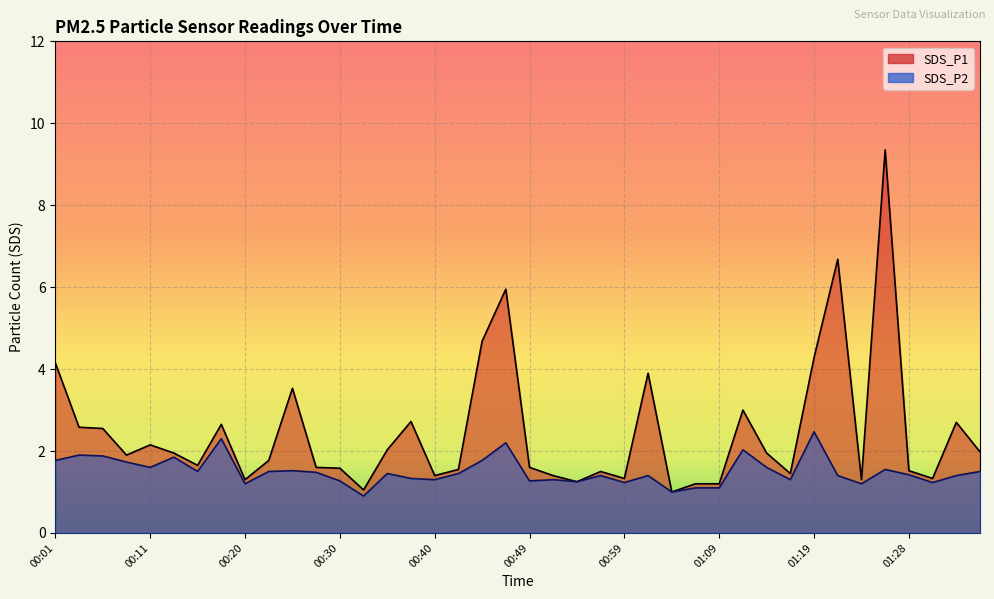

What is the label of the 6th point from the right?

01:23